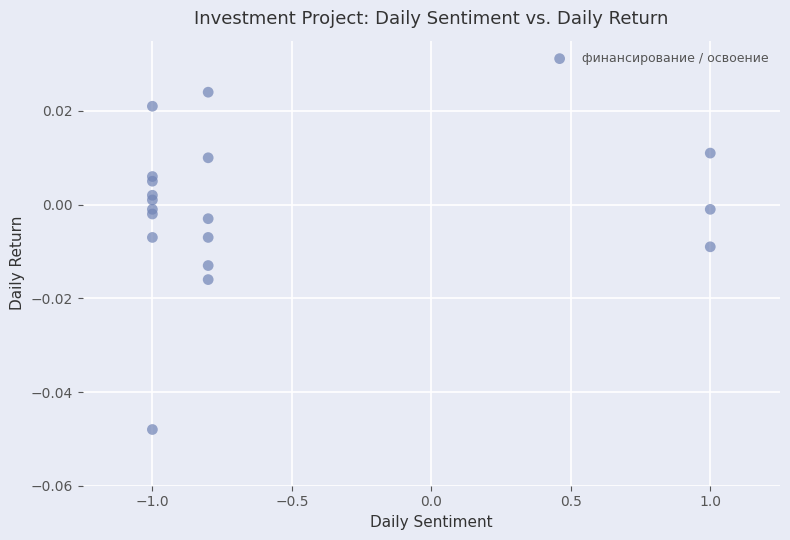

What is the range of X values (max minus min)?

2.0